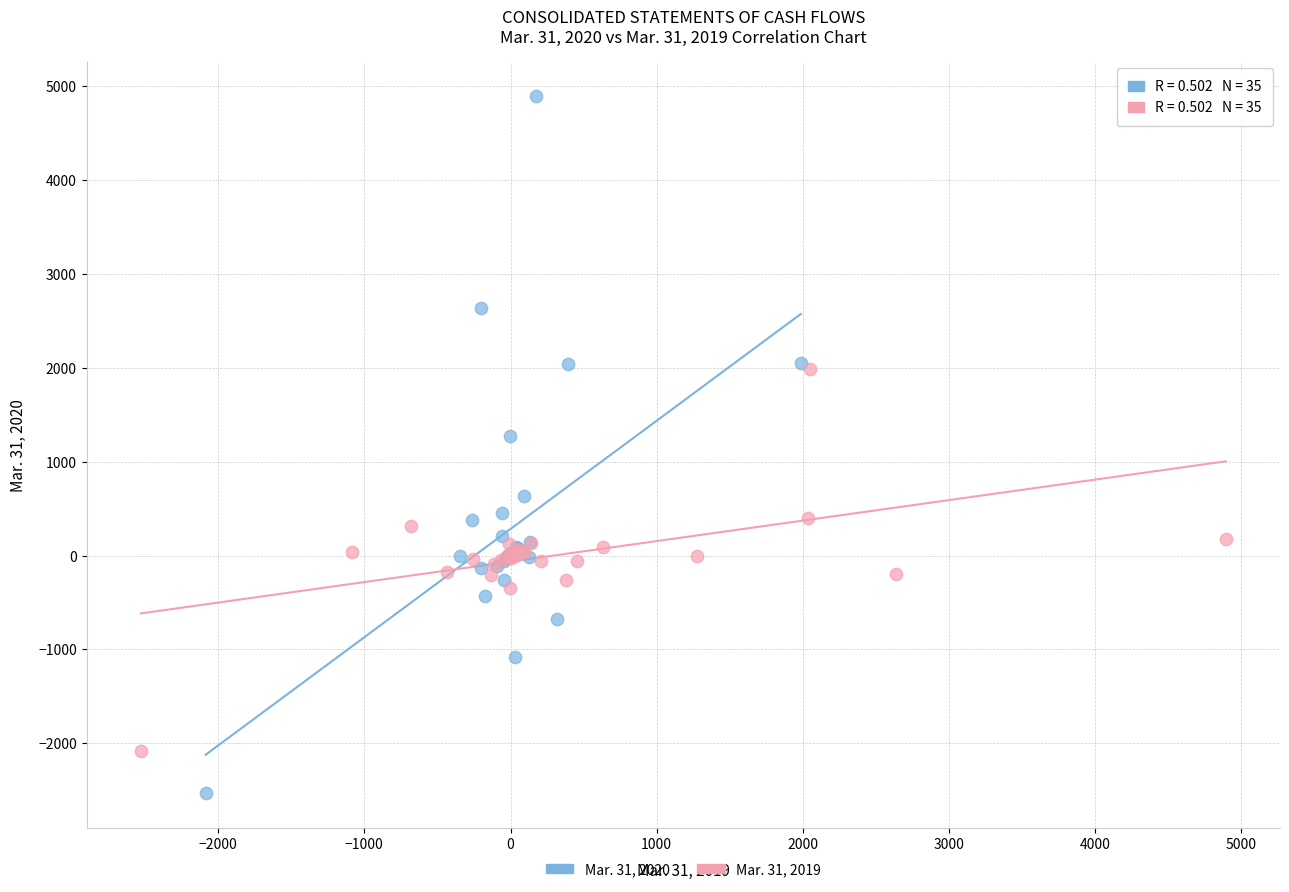

Which series has the widest spread of Y values?

Mar. 31, 2020